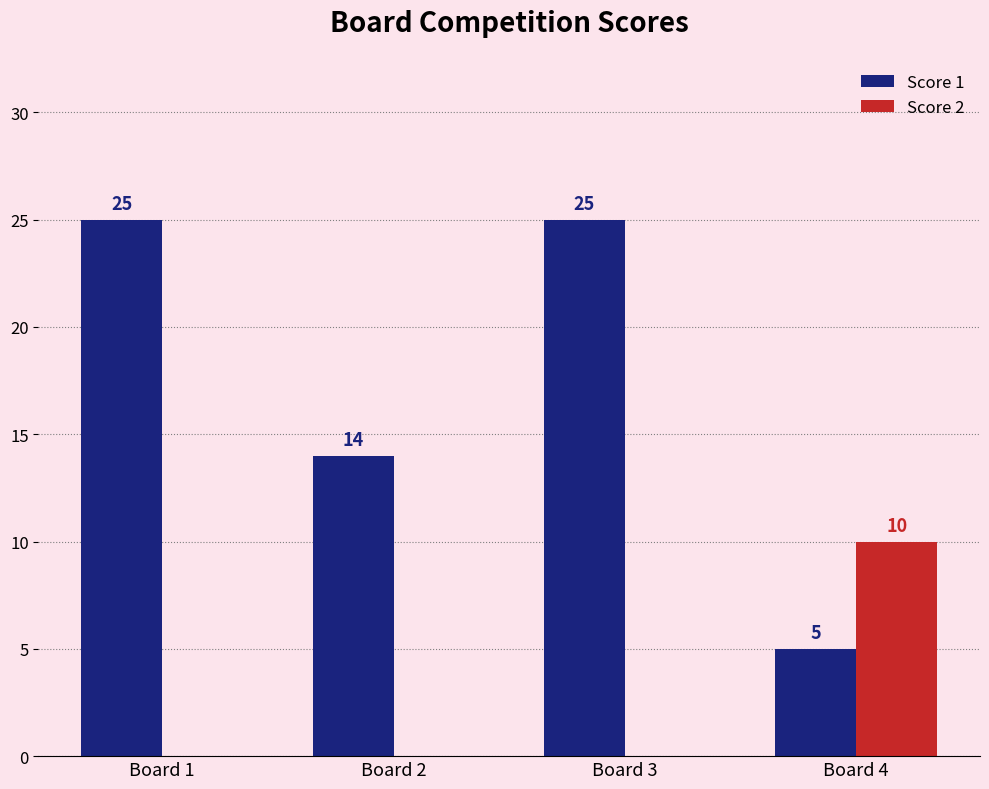

True or false: Score 2 has a value of 0 at Board 2.

True